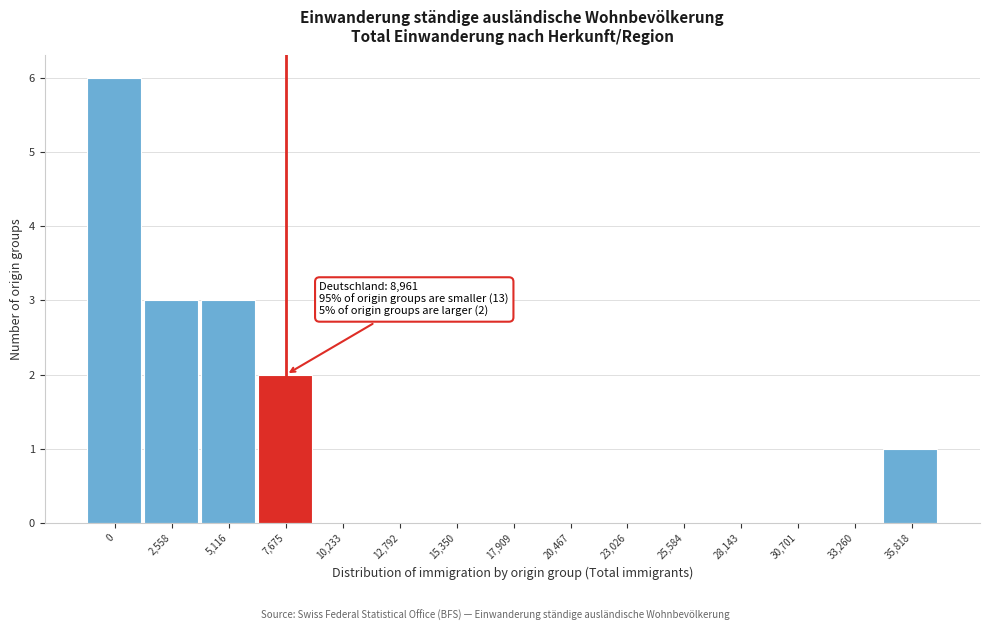

Reading left to right, transcribe all the data shown in this chart.

0=6	2,558=3	5,116=3	7,675=2	10,233=0	12,792=0	15,350=0	17,909=0	20,467=0	23,026=0	25,584=0	28,143=0	30,701=0	33,260=0	35,818=1